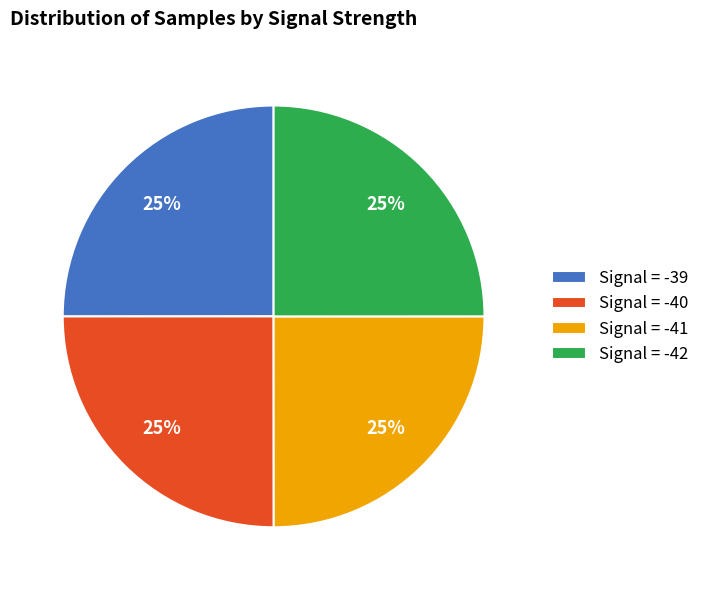

Count the number of slices in the pie.

4